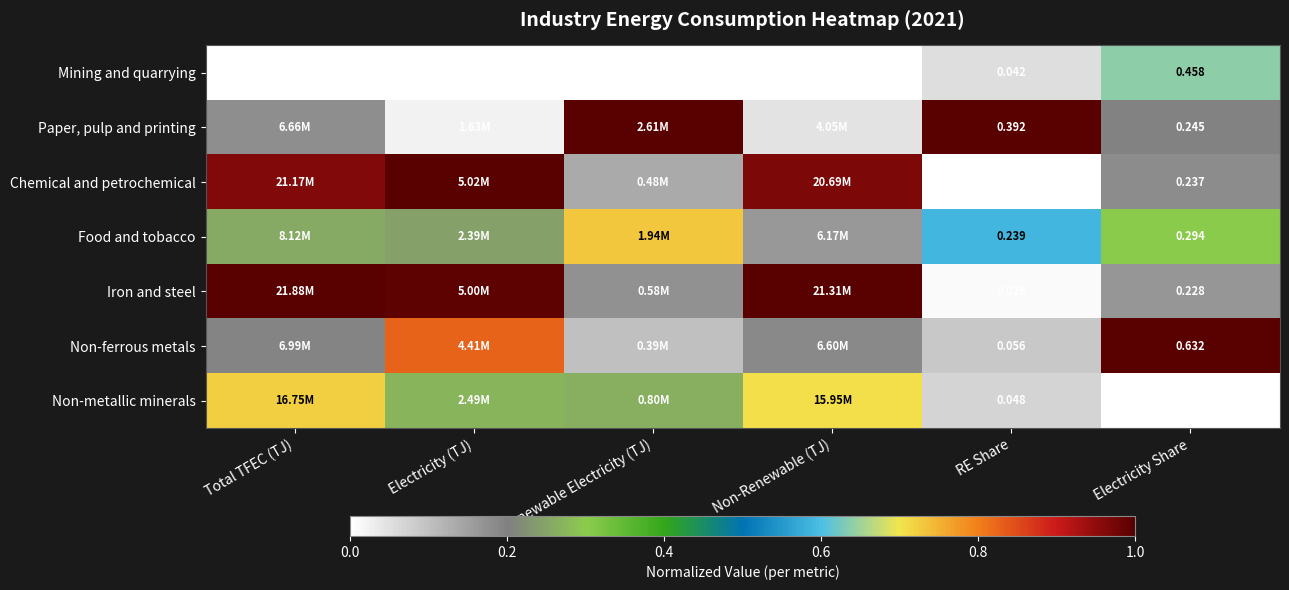

At which category does the chart reach its minimum across all series?

Total TFEC (TJ)